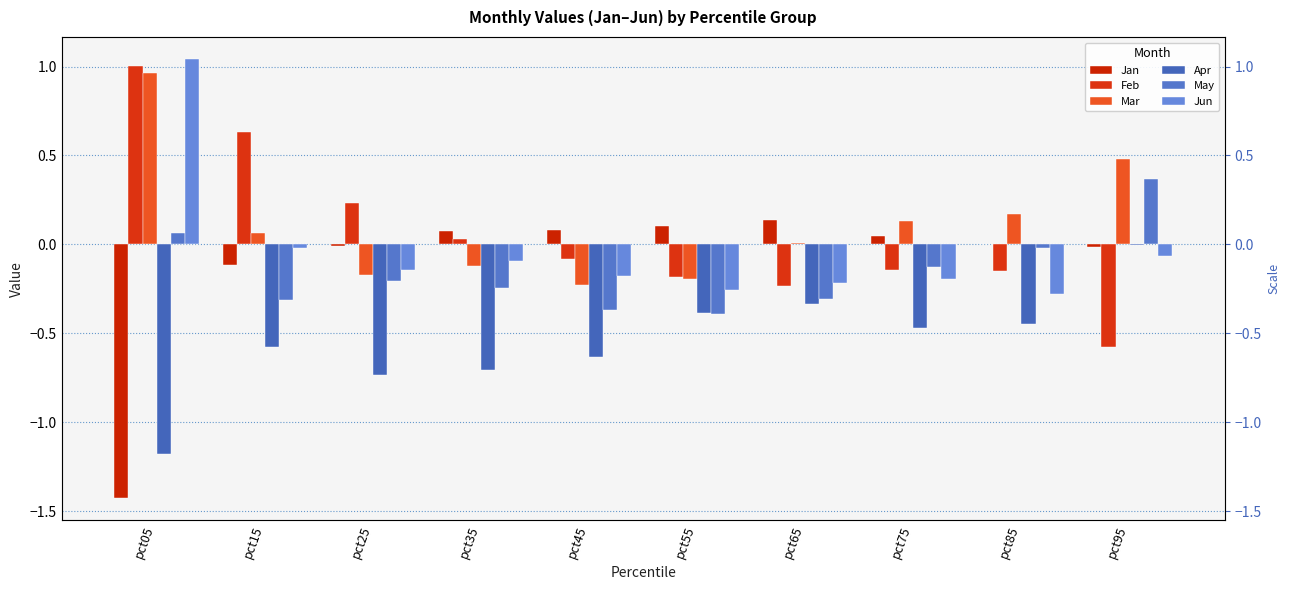

Read the Jun value at pct75.

-0.2